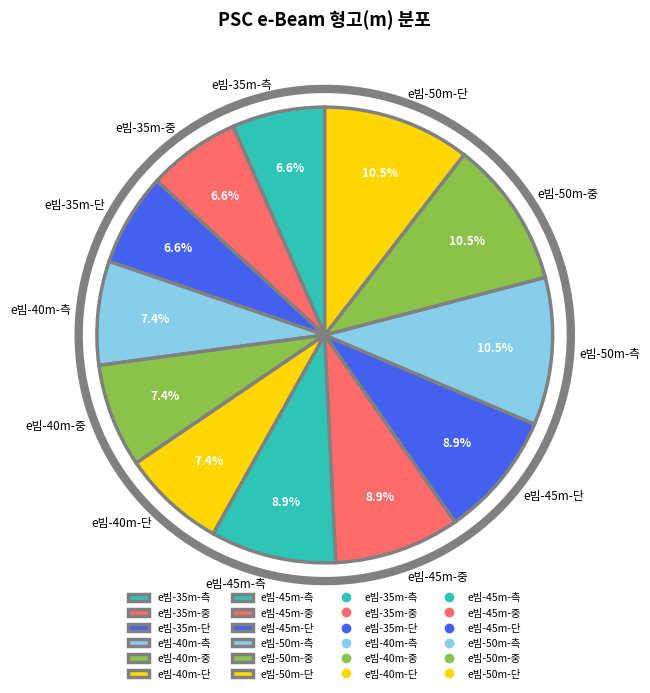

Which category has the biggest portion of the pie?

e빔-50m-측